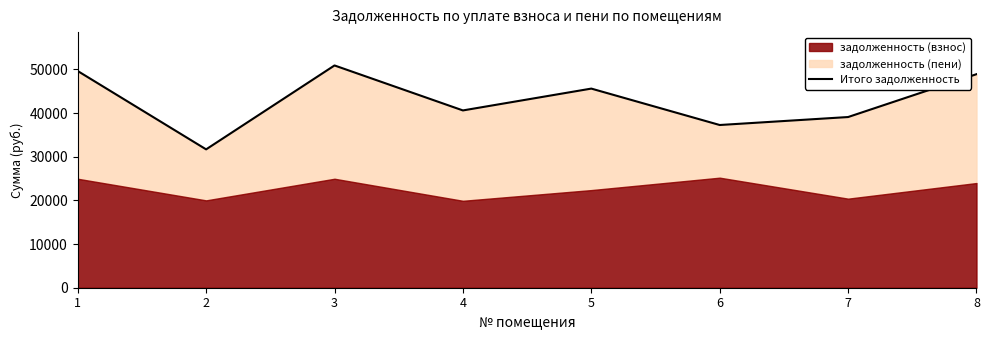

Rank the categories by value from highest to lowest.

3, 1, 8, 5, 4, 7, 6, 2